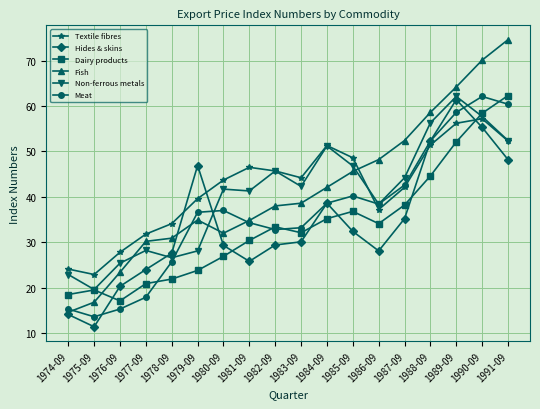

At which category does Dairy products reach its first local valley?

1976-09